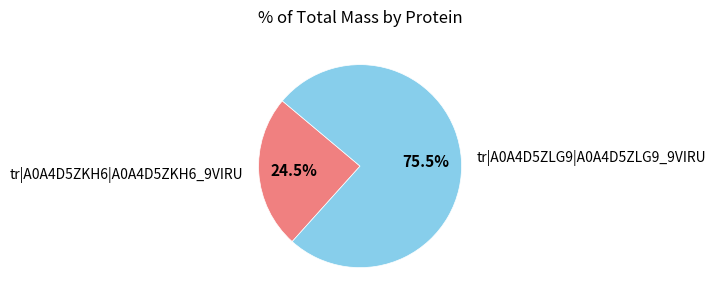

Is the sum of tr|A0A4D5ZLG9|A0A4D5ZLG9_9VIRU and tr|A0A4D5ZKH6|A0A4D5ZKH6_9VIRU greater than half?

Yes